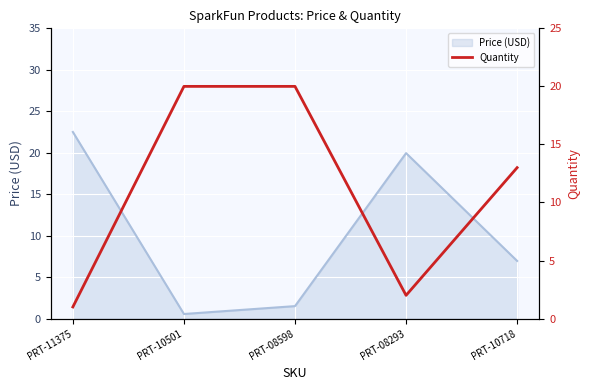

Reading left to right, what are all the values shown in this chart?

1	20	20	2	13